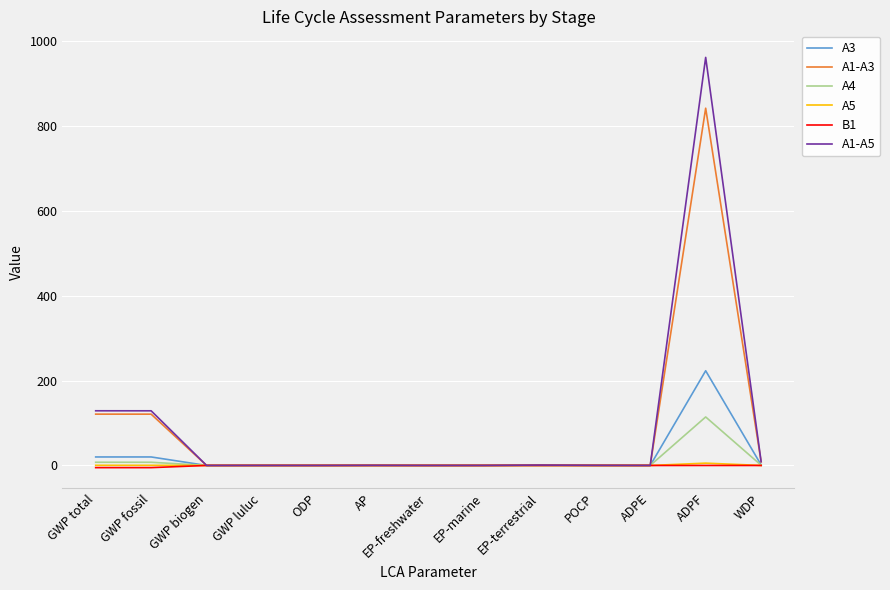

At which category is the sum across all series the highest?

ADPF